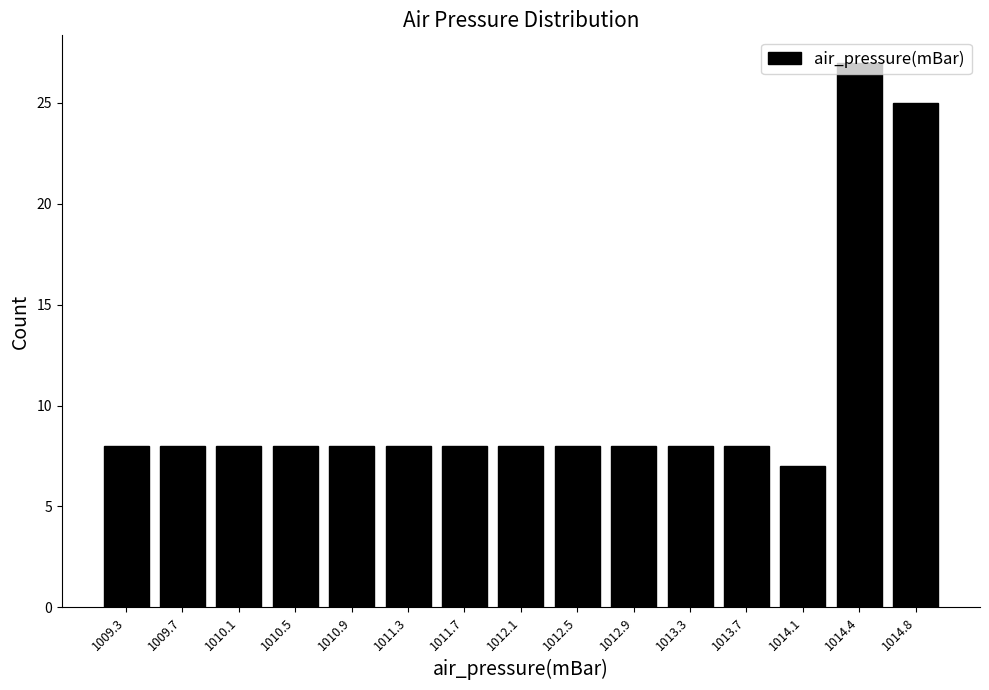

What is the label of the 3rd bar from the right?

1014.1